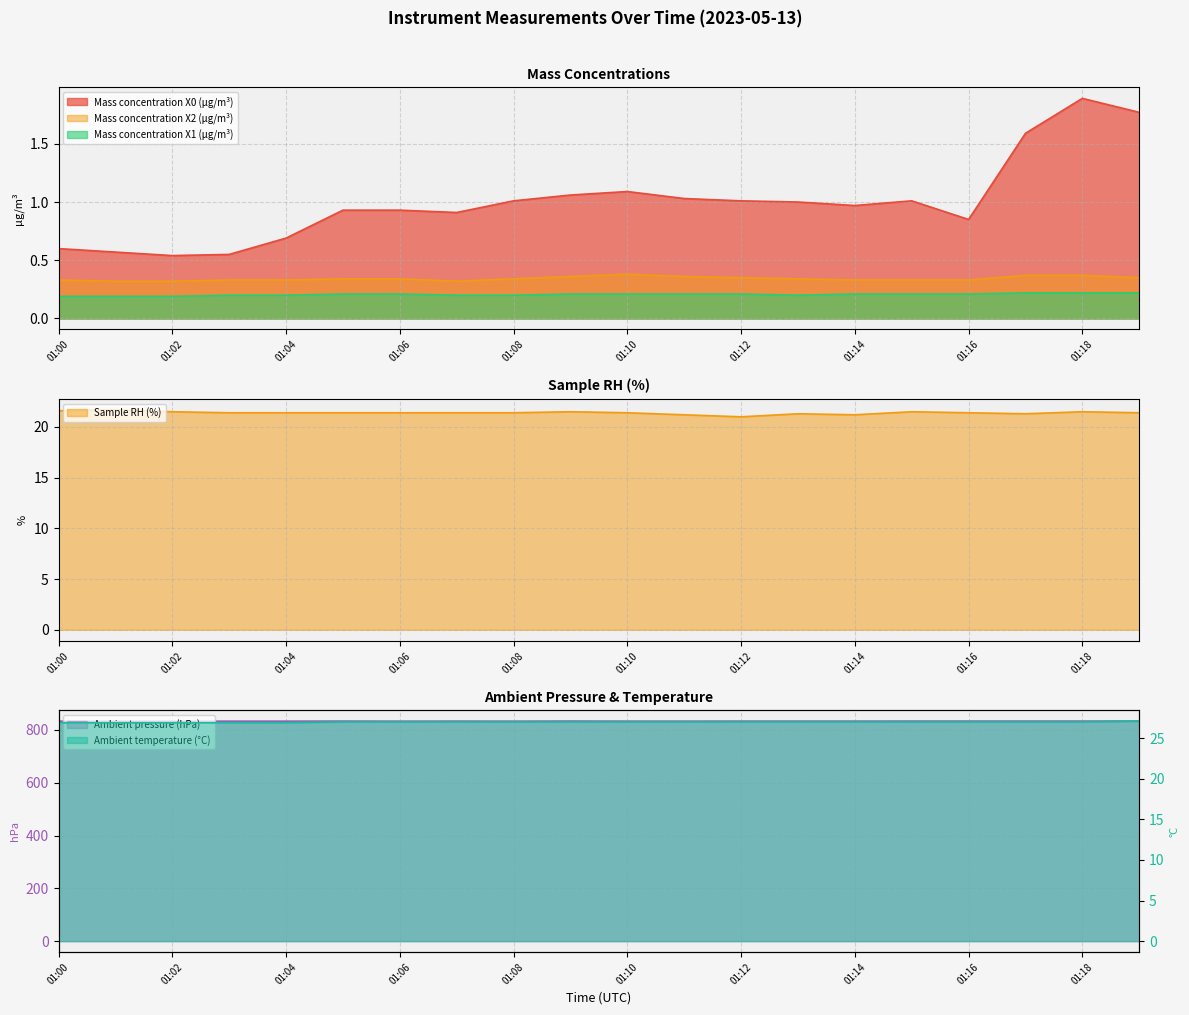

Between 01:17 and 01:02, which is larger?

01:17